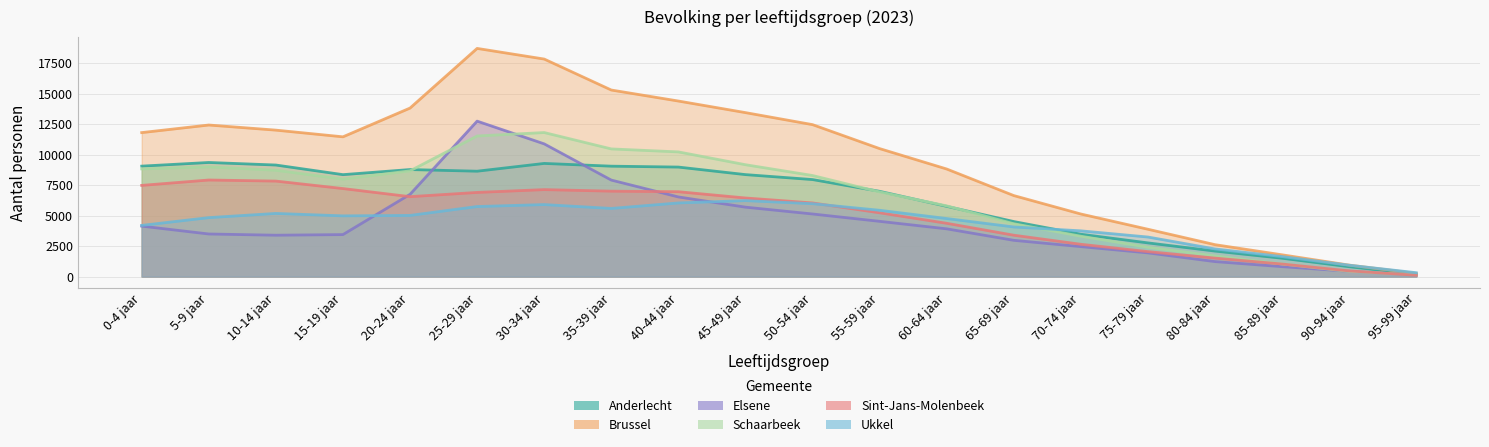

Is it true that Elsene equals 94 at 95-99 jaar?

False